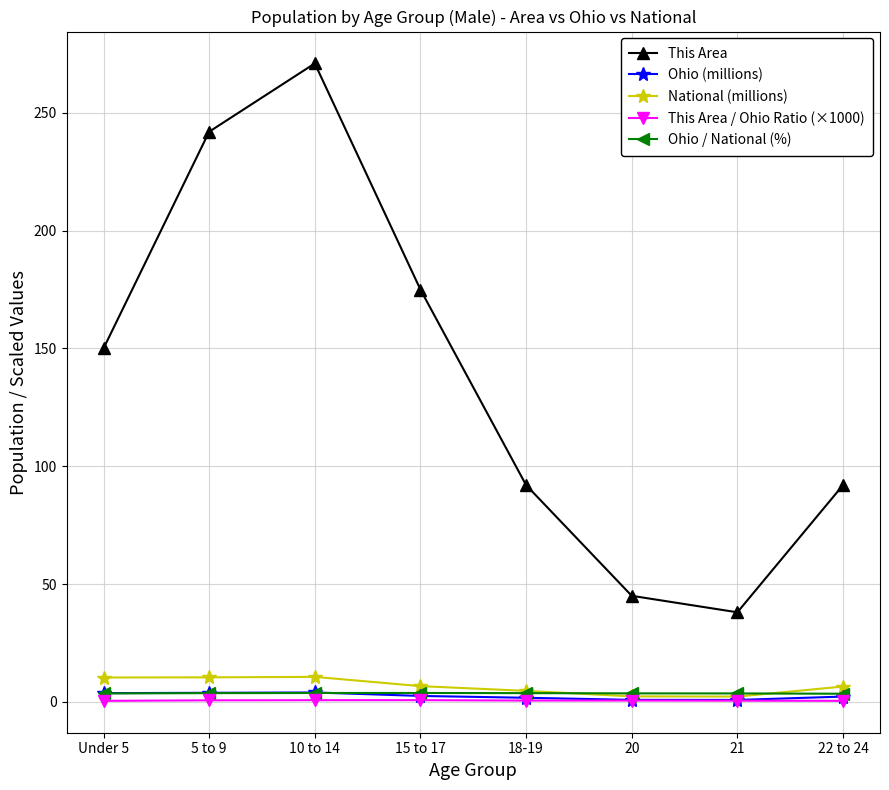

What is the label of the 7th point from the left?

21